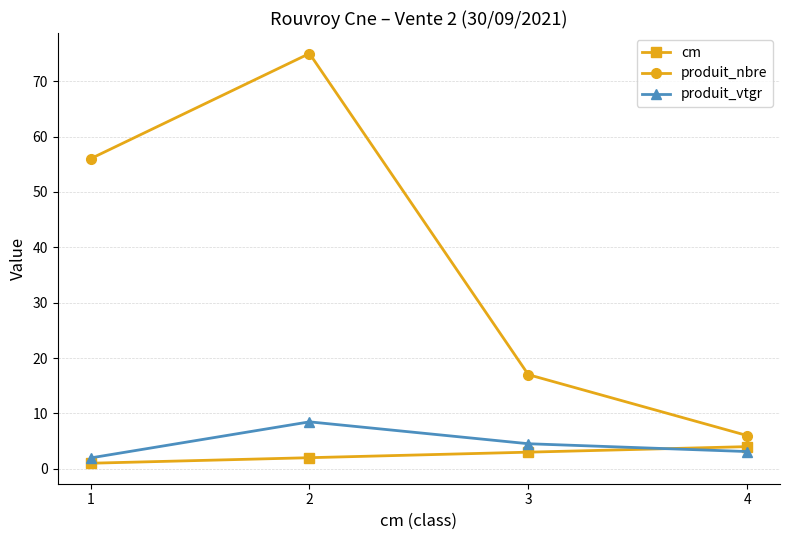

What is the sum of the produit_nbre values at 1 and 4?

62.0